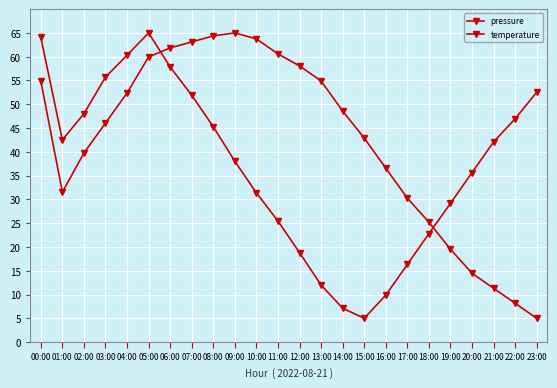

Count the number of data series in this chart.

2